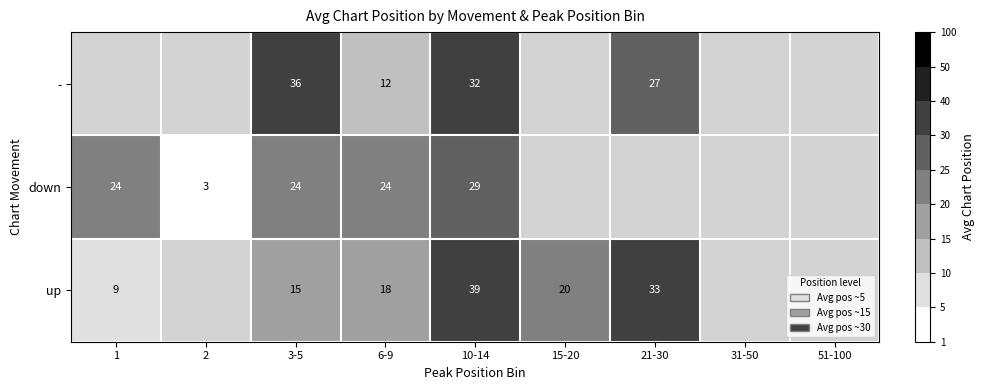

The value of down at 6-9 is 34. True or false?

False